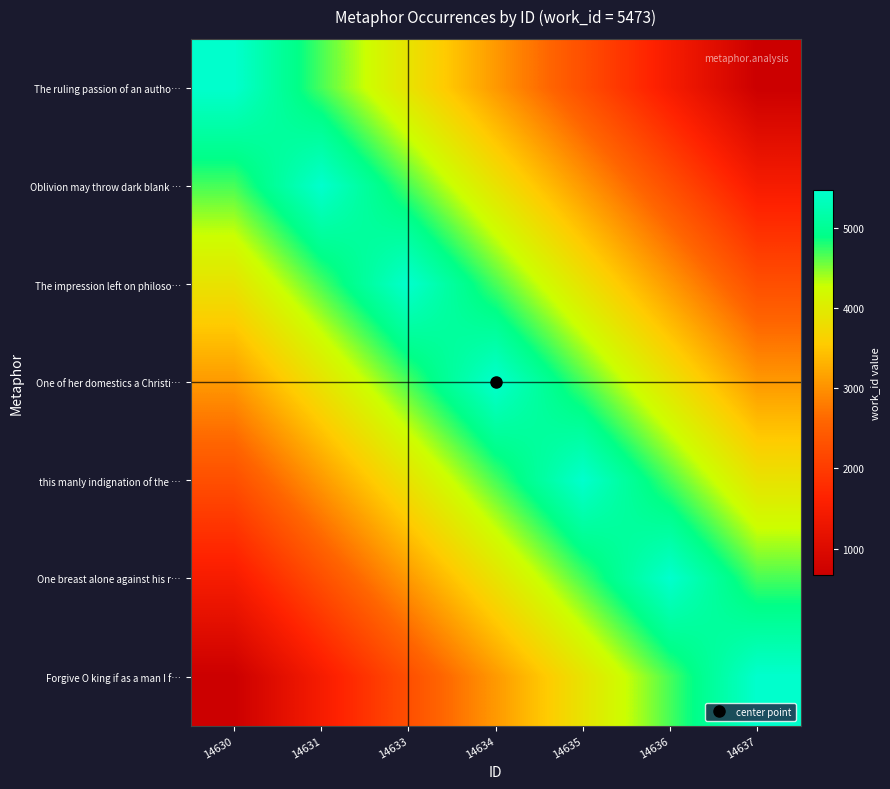

Reading left to right, extract all data points from this chart.

The ruling passion of an autho…: 14630=5473	14631=4673	14633=3873	14634=3073	14635=2273	14636=1473	14637=673
Oblivion may throw dark blank …: 14630=4673	14631=5473	14633=4673	14634=3873	14635=3073	14636=2273	14637=1473
The impression left on philoso…: 14630=3873	14631=4673	14633=5473	14634=4673	14635=3873	14636=3073	14637=2273
One of her domestics a Christi…: 14630=3073	14631=3873	14633=4673	14634=5473	14635=4673	14636=3873	14637=3073
this manly indignation of the …: 14630=2273	14631=3073	14633=3873	14634=4673	14635=5473	14636=4673	14637=3873
One breast alone against his r…: 14630=1473	14631=2273	14633=3073	14634=3873	14635=4673	14636=5473	14637=4673
Forgive O king if as a man I f…: 14630=673	14631=1473	14633=2273	14634=3073	14635=3873	14636=4673	14637=5473